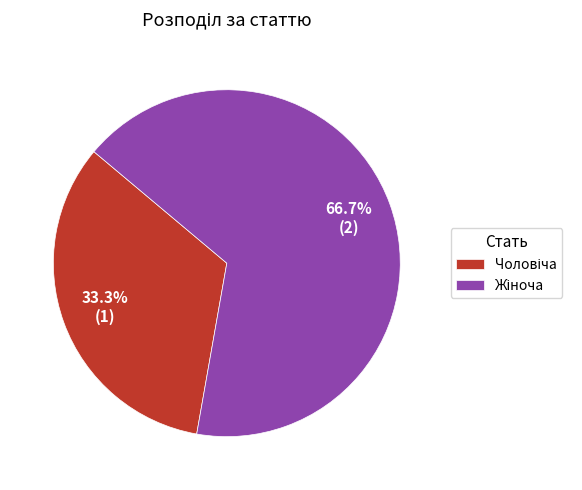

Is there a majority slice in this chart?

Yes